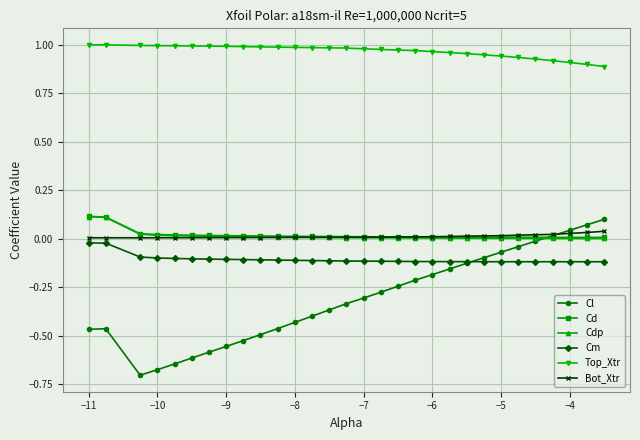

Which series has the widest spread of values?

Cl